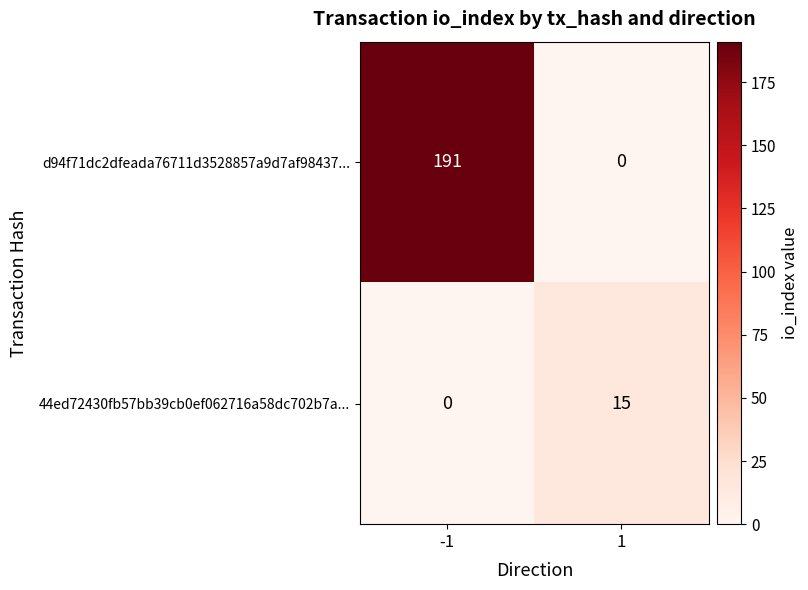

What is the difference between the highest and lowest values at -1?

191